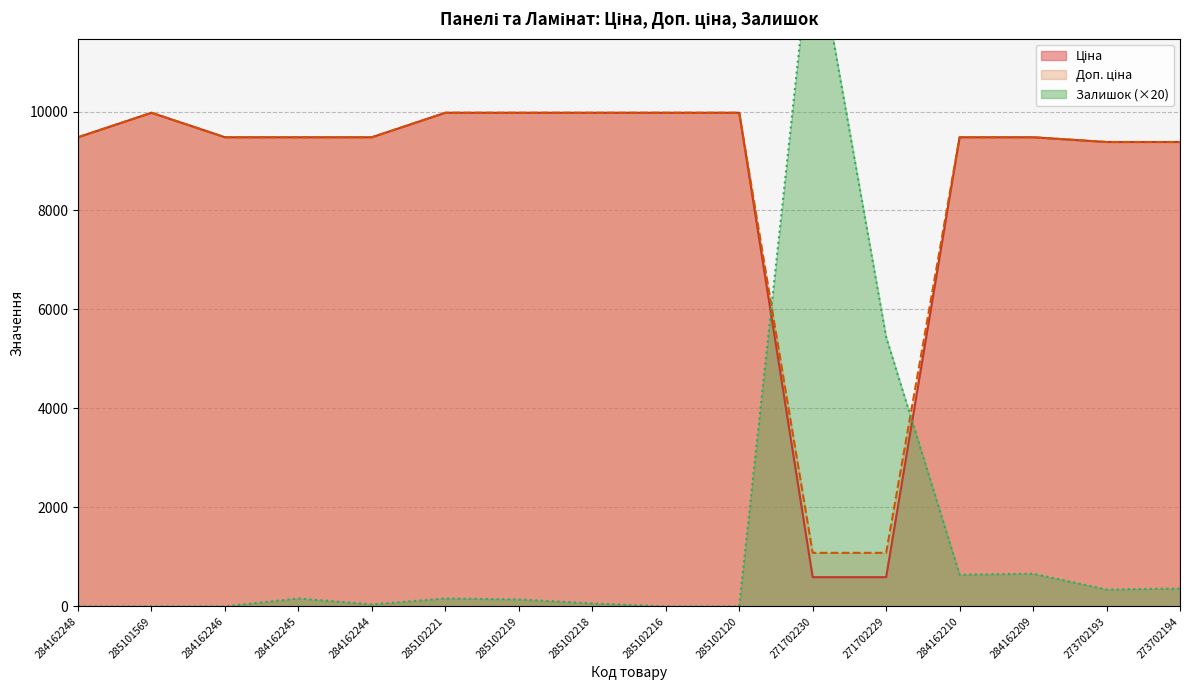

How many interior local peaks does the Ціна series have?

1